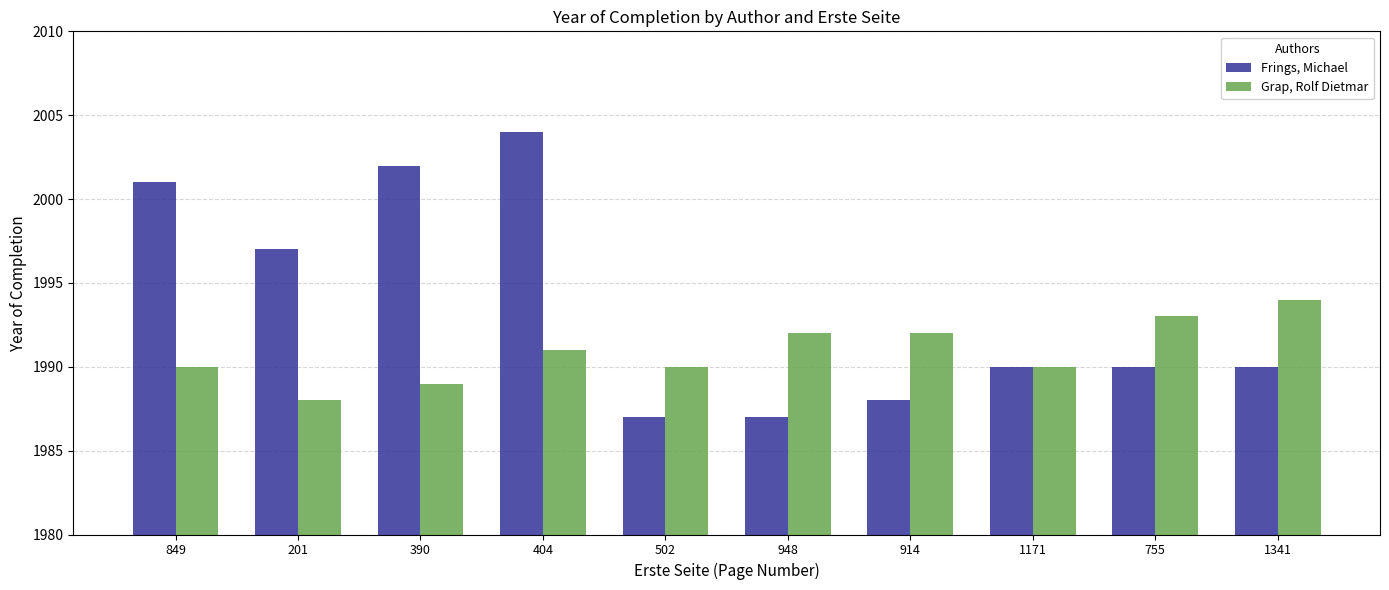

Reading left to right, list all the values displayed in this chart.

Frings, Michael: 2001	1997	2002	2004	1987	1987	1988	1990	1990	1990
Grap, Rolf Dietmar: 1990	1988	1989	1991	1990	1992	1992	1990	1993	1994